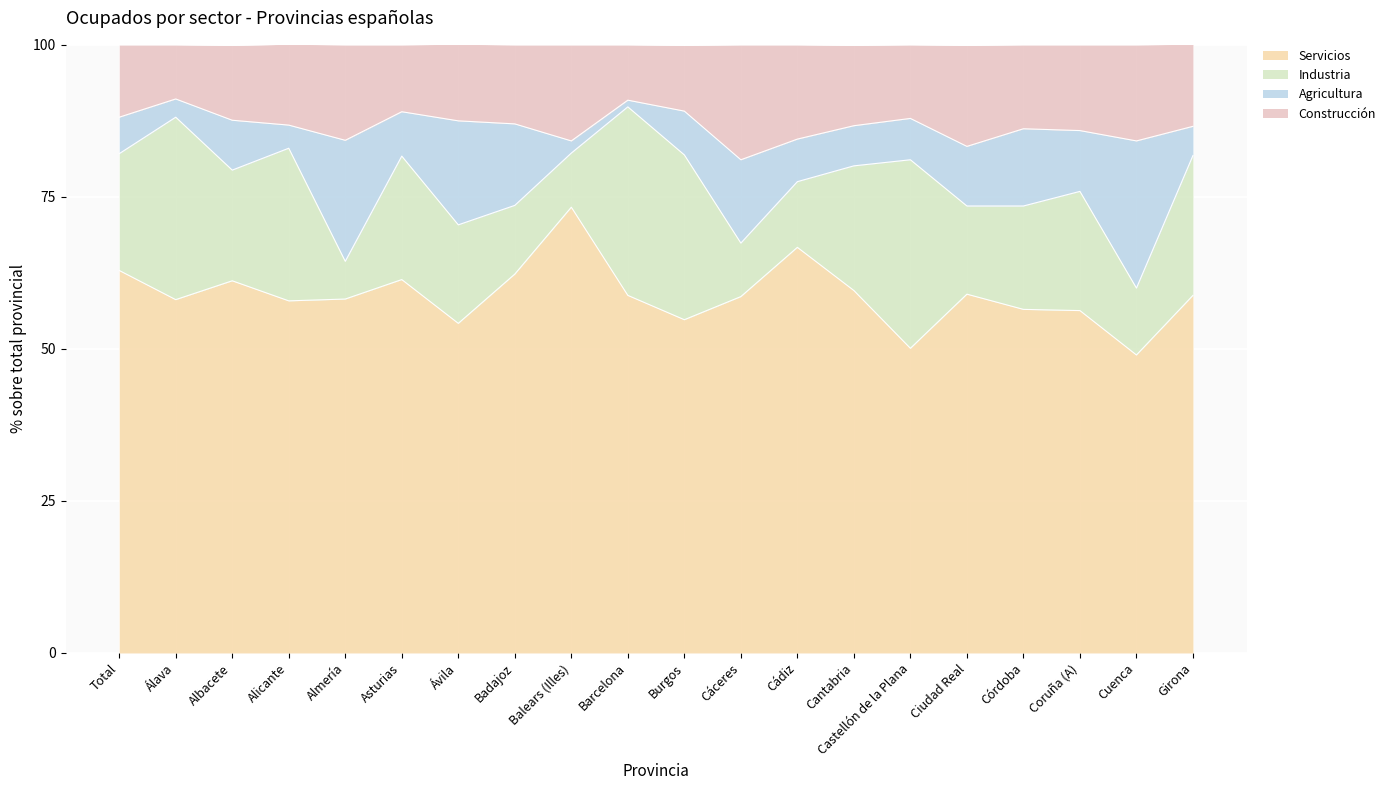

What is the total value across all series at Córdoba?

100.0